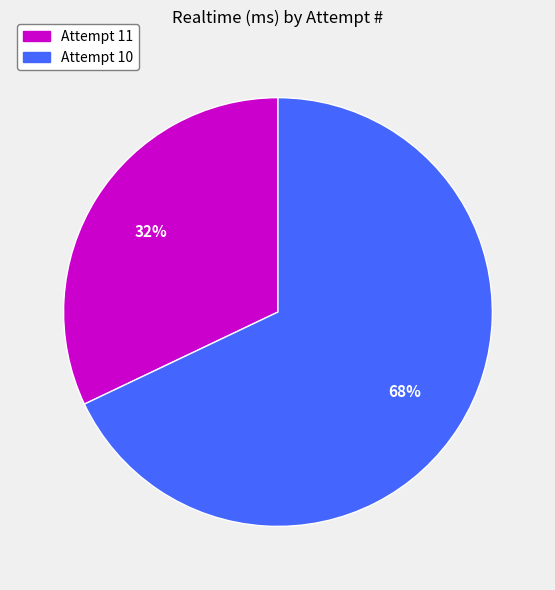

To the nearest percent, what is the combined percentage of Attempt 11 and Attempt 10?

100%